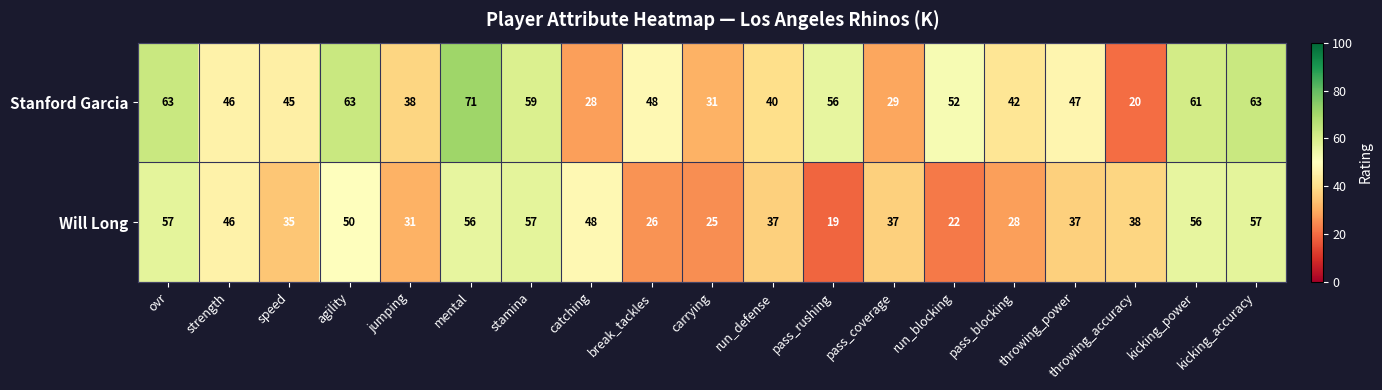

Is the value of Stanford Garcia at pass_rushing greater than the value of Will Long at catching?

Yes